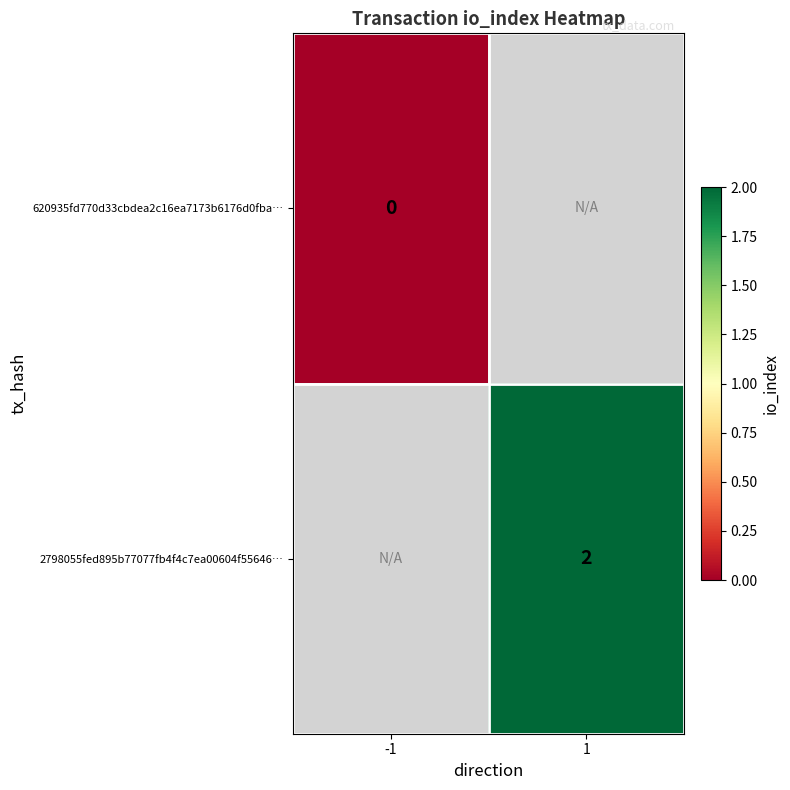

Is it true that 2798055fed895b77077fb4f4c7ea00604f55646… equals 1 at 1?

False